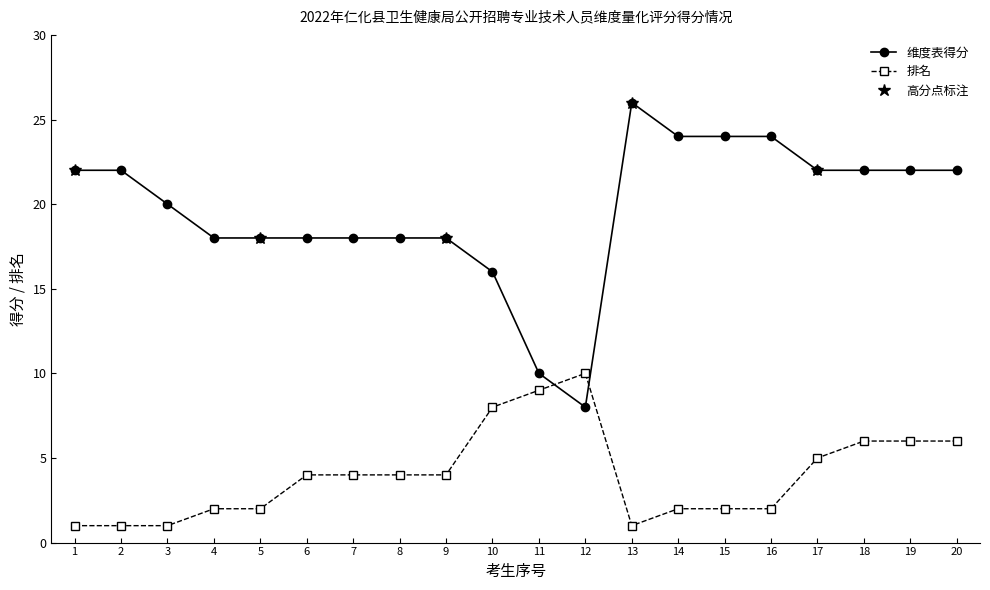

What is the lowest value of the 排名 series?

1